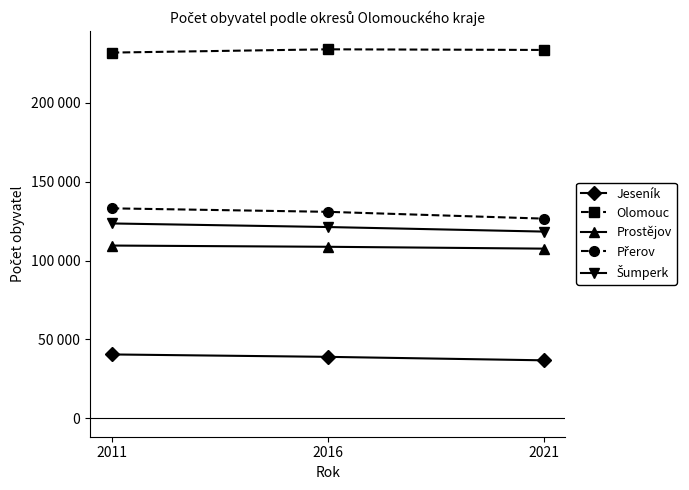

Where is Jeseník nearest to the value 38619?

2016